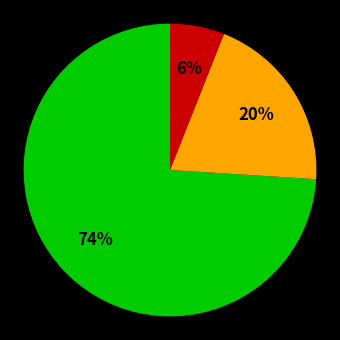

To the nearest percent, what is the difference between the largest and smallest slice percentages?

68%